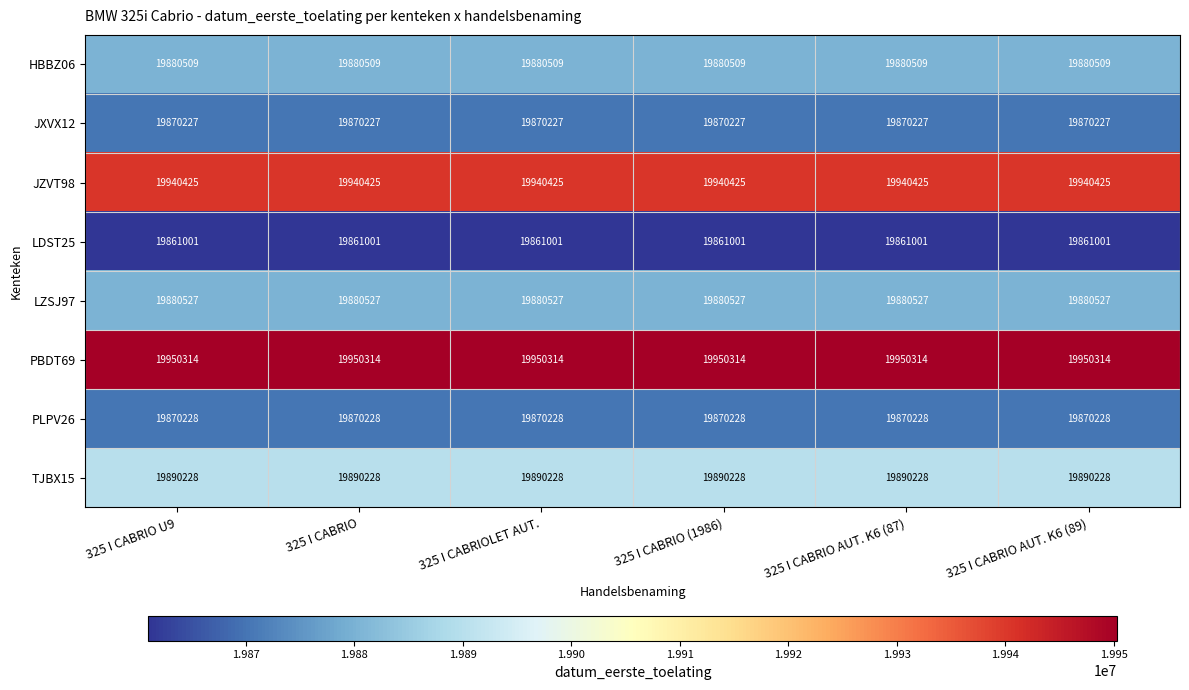

What is the difference between the highest and lowest values at 325 I CABRIO AUT. K6 (87)?

89313